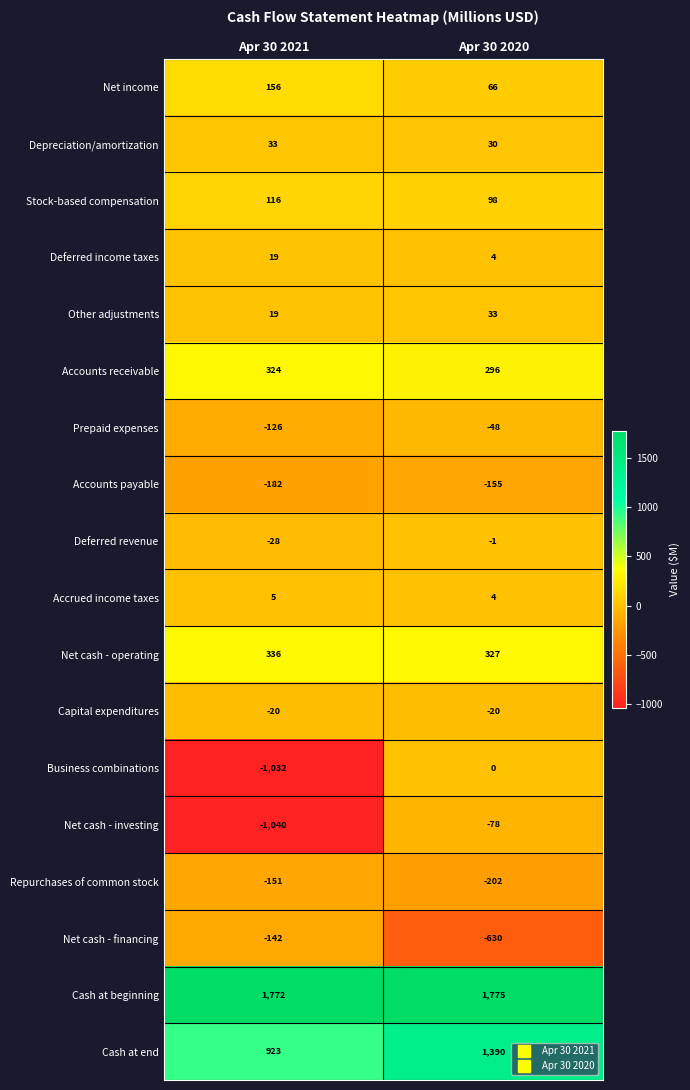

True or false: Deferred revenue has a value of -2 at Apr 30 2020.

False